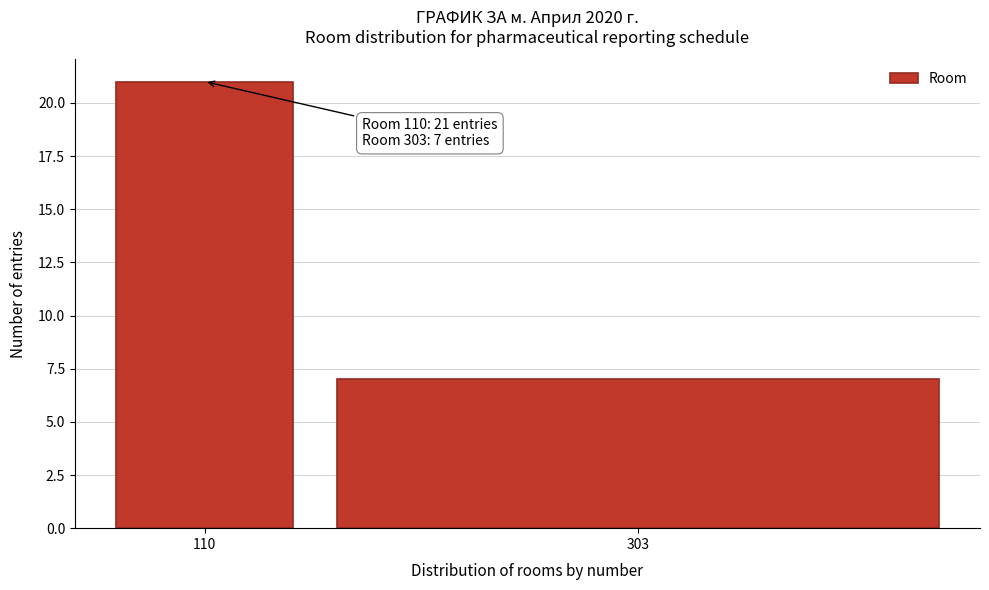

Reading left to right, extract all data points from this chart.

21	7